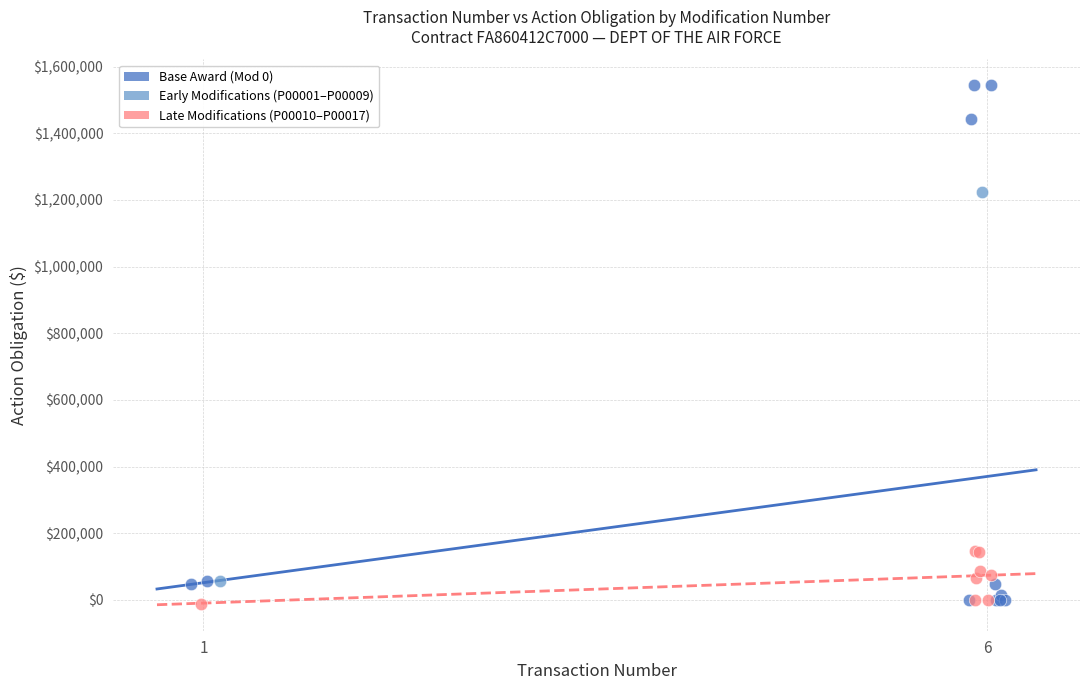

Which series has the largest Y range (max minus min)?

Early Modifications (P00001–P00009)